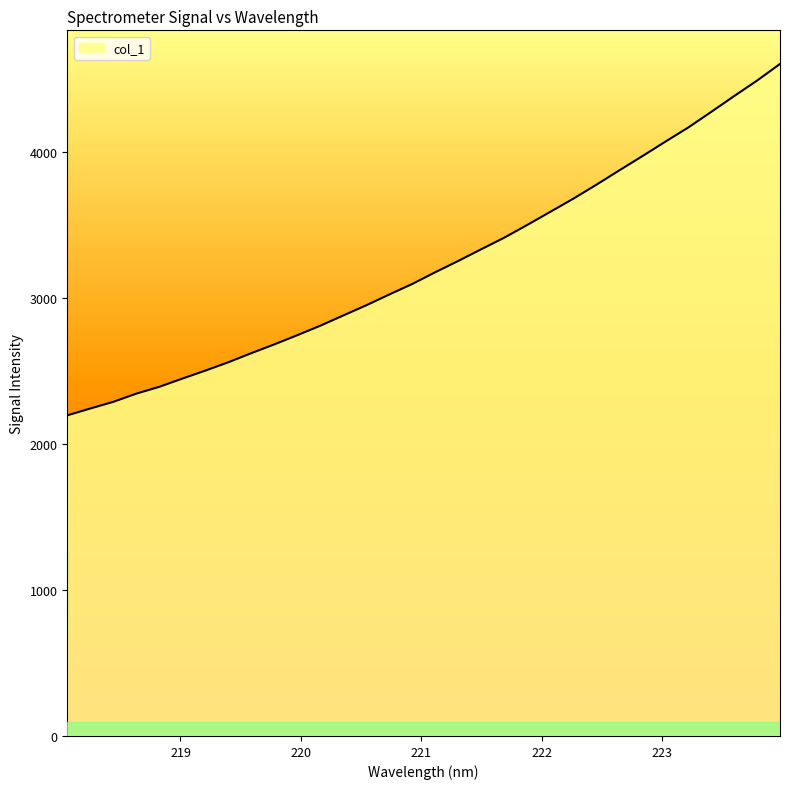

What is the difference between the maximum and minimum values?

2405.2